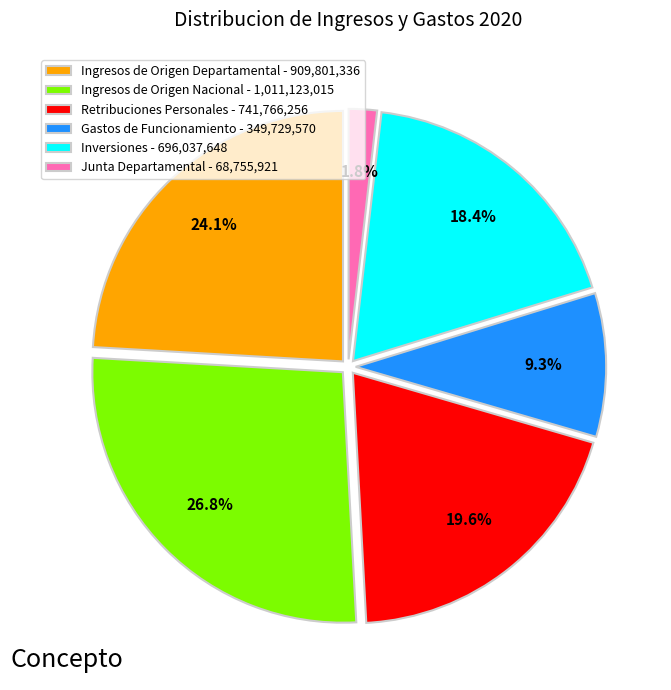

Does Ingresos de Origen Departamental represent more than half of the total?

No